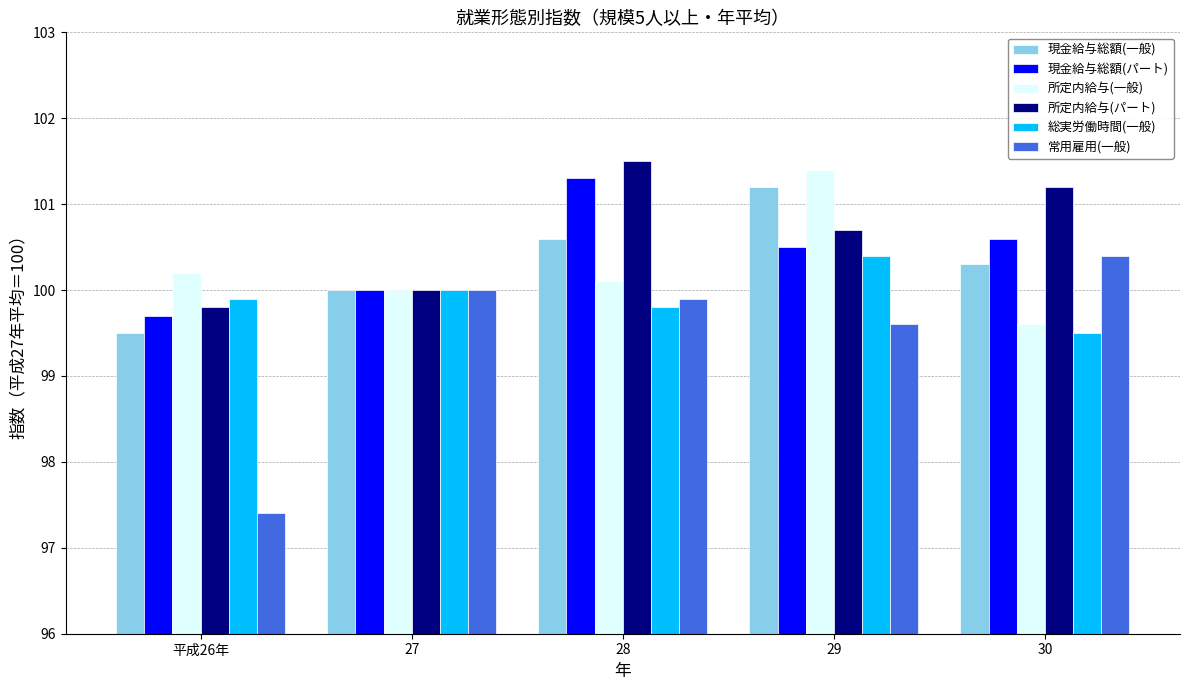

What is the value of the 現金給与総額(一般) bar at the 3rd from the left?

100.6